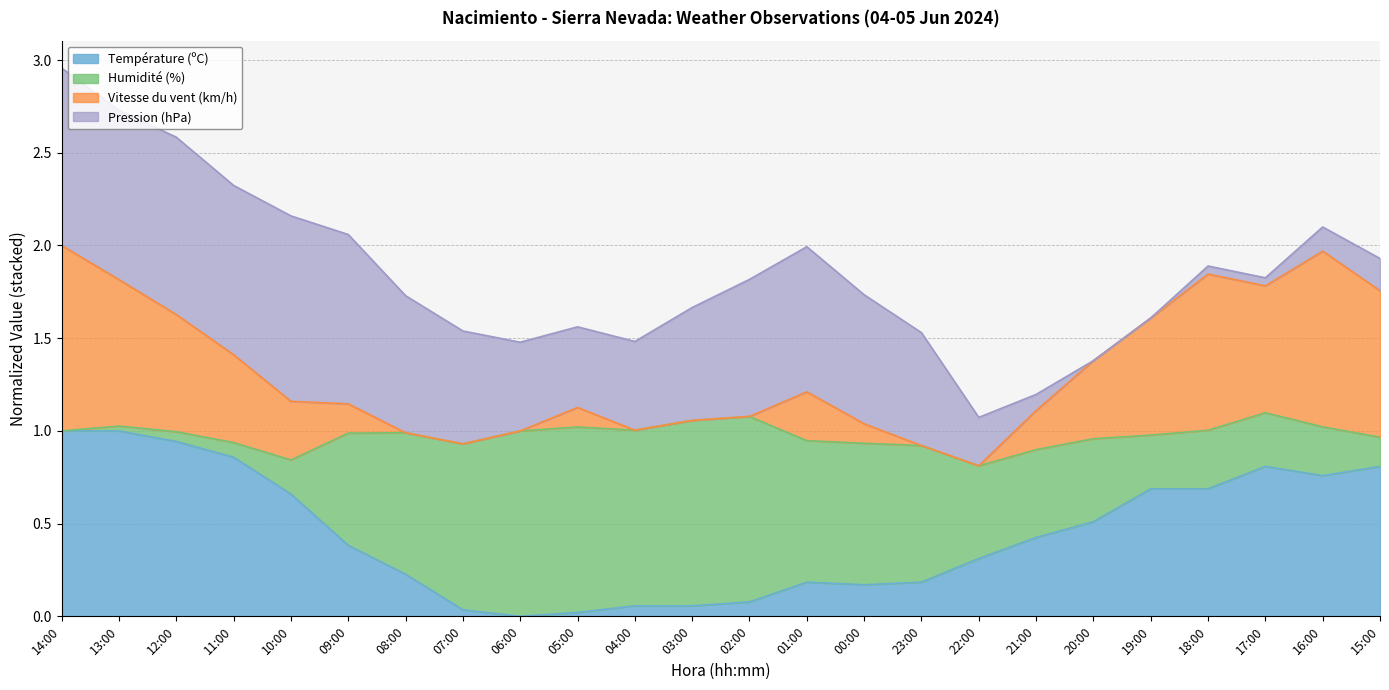

What is the total value across all series at 08:00?

1.7